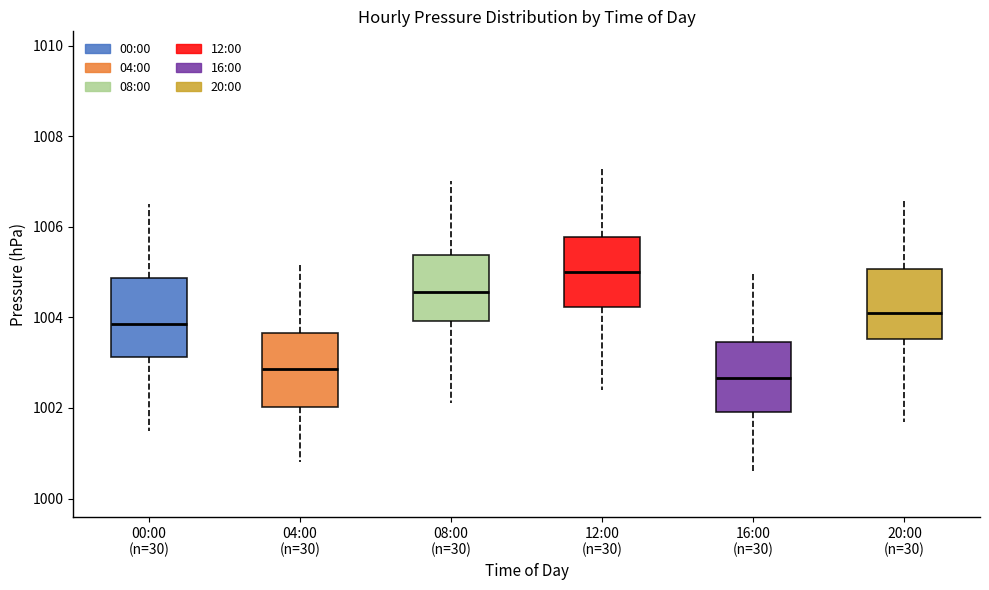

Reading left to right, read every box against the y-axis: the position of its median line, the range the box covers, and the ends of its whiskers. The values are not printed on the chart, so give them approximately, as read against the axis.

00:00 (n=30): median 1003.8, box 1003.2 to 1004.8, whiskers 1001.6 to 1006.6
04:00 (n=30): median 1002.8, box 1002.0 to 1003.6, whiskers 1000.8 to 1005.2
08:00 (n=30): median 1004.6, box 1004.0 to 1005.4, whiskers 1002.2 to 1007.0
12:00 (n=30): median 1005.0, box 1004.2 to 1005.8, whiskers 1002.4 to 1007.4
16:00 (n=30): median 1002.6, box 1002.0 to 1003.4, whiskers 1000.6 to 1005.0
20:00 (n=30): median 1004.2, box 1003.6 to 1005.0, whiskers 1001.8 to 1006.6